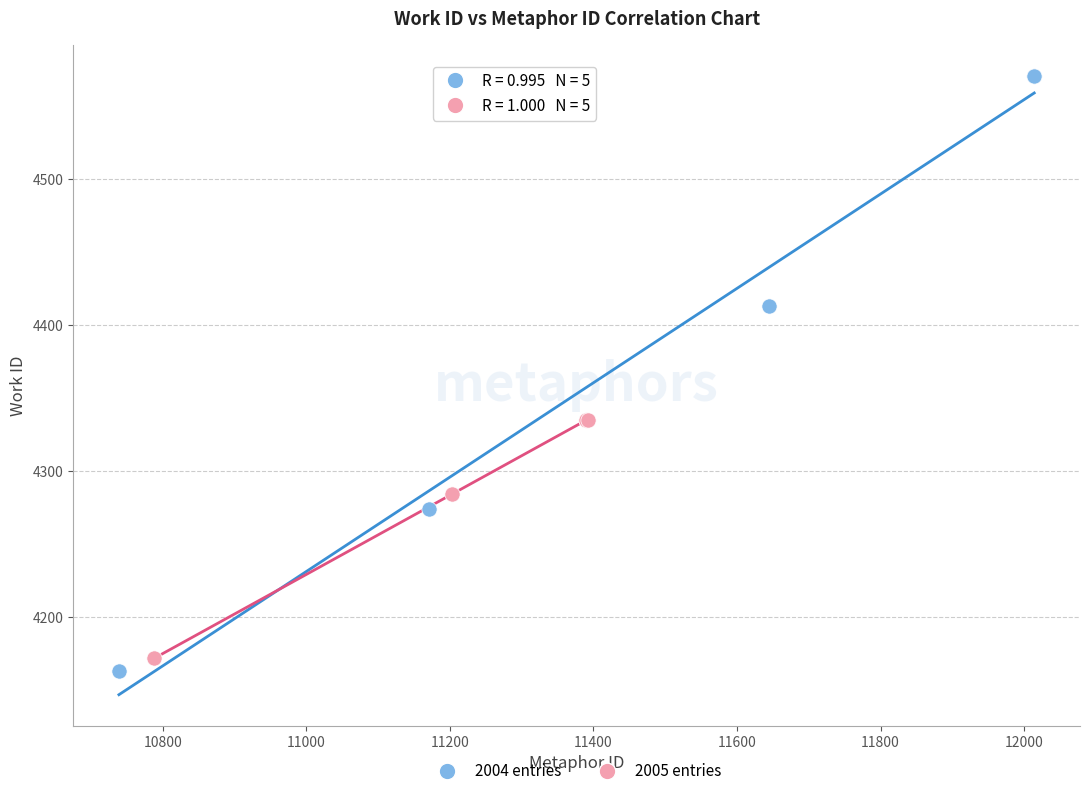

Which series reaches the minimum Y coordinate?

2004 entries